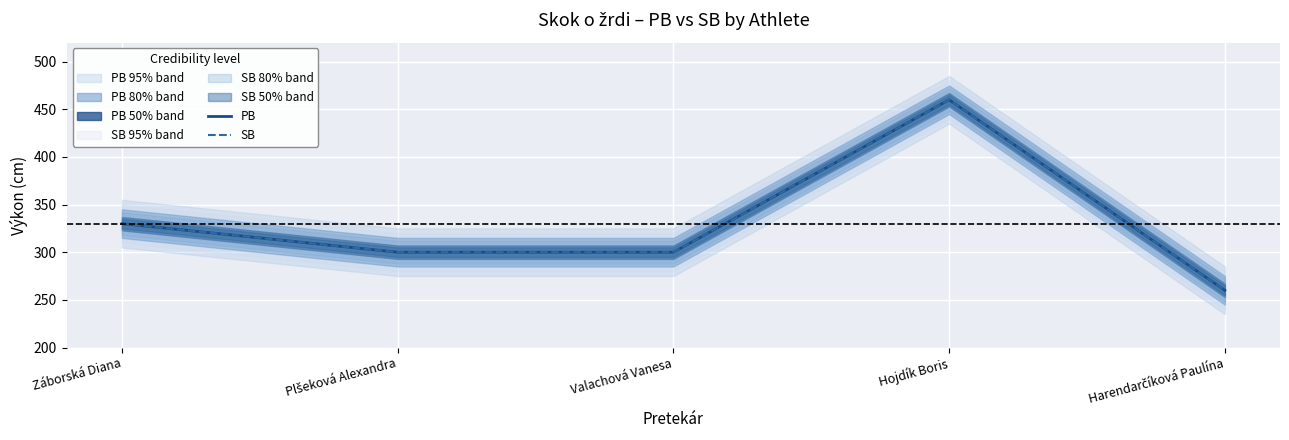

At which label does PB reach its minimum?

Harendarčíková Paulína